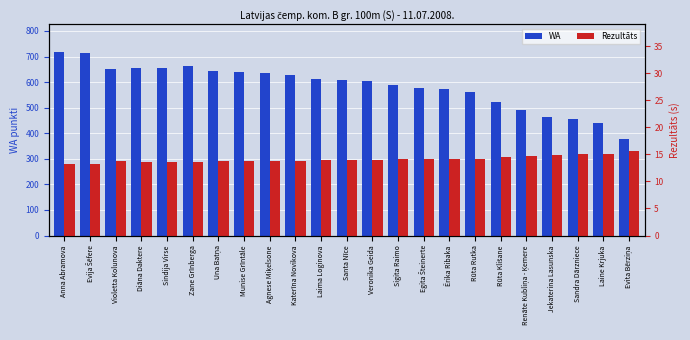

The WA series shows 377.0 at Evita Bērziņa. True or false?

True